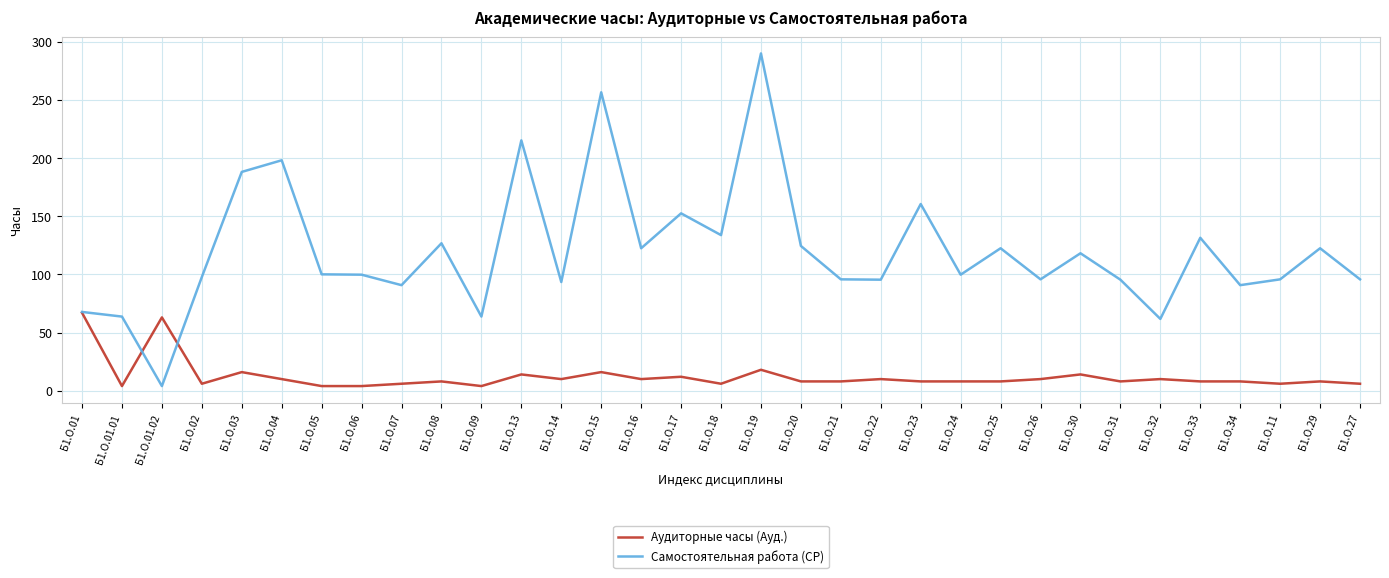

At which category does Самостоятельная работа (СР) reach its first local valley?

Б1.О.01.02